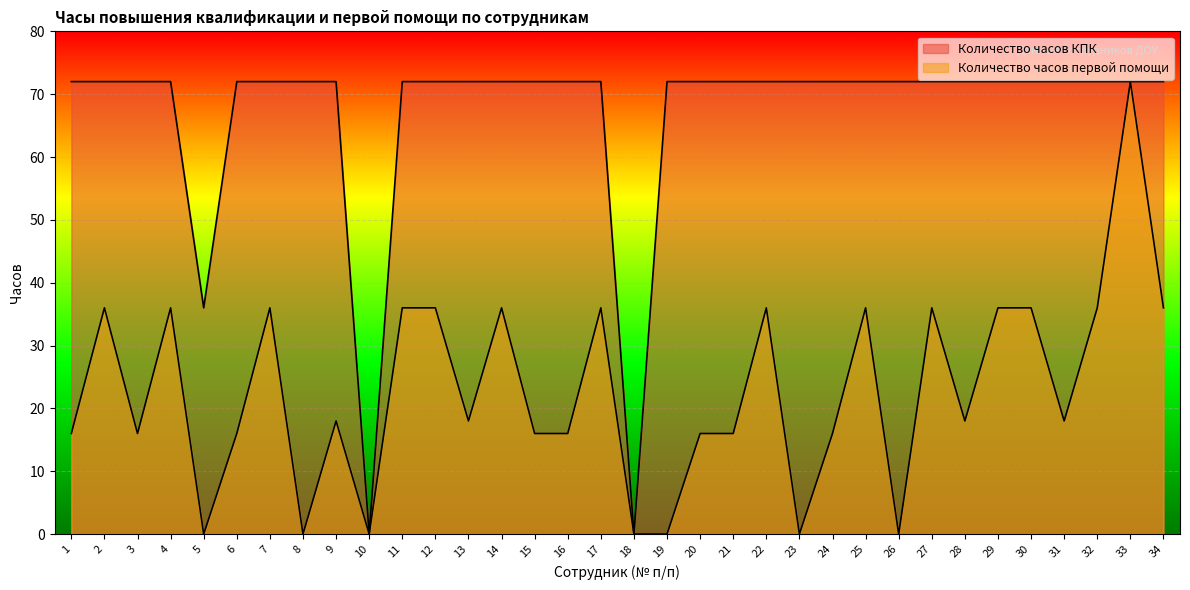

What is the sum of the Количество часов первой помощи values at 29 and 4?

72